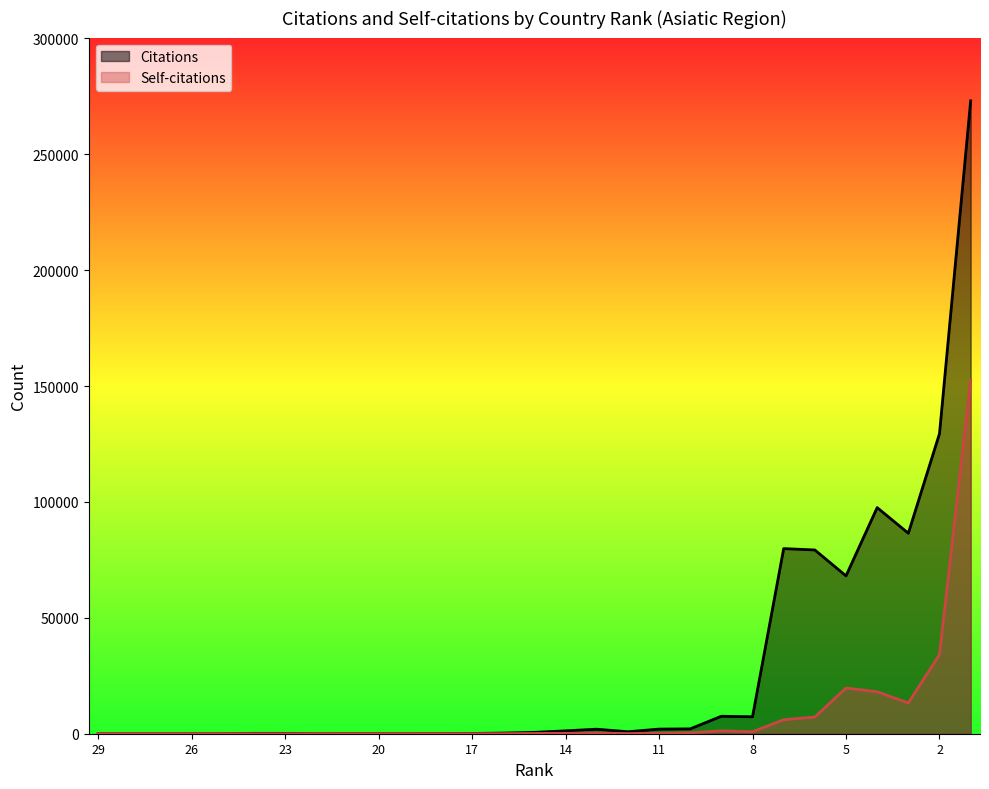

What is the sum of all Self-citations values?

254364